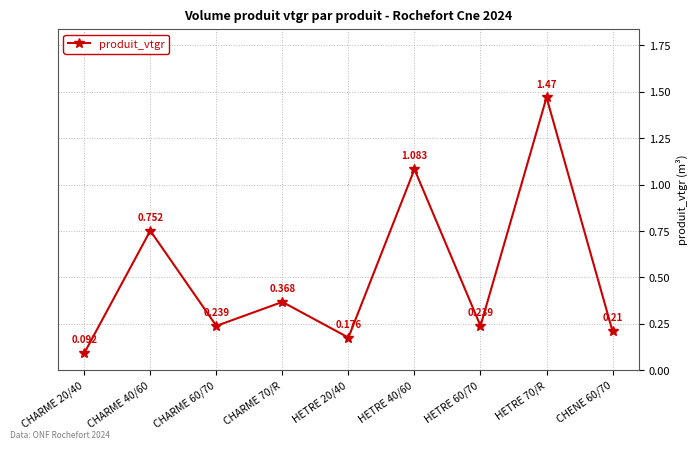

Which label corresponds to the largest value in the chart?

HETRE 70/R